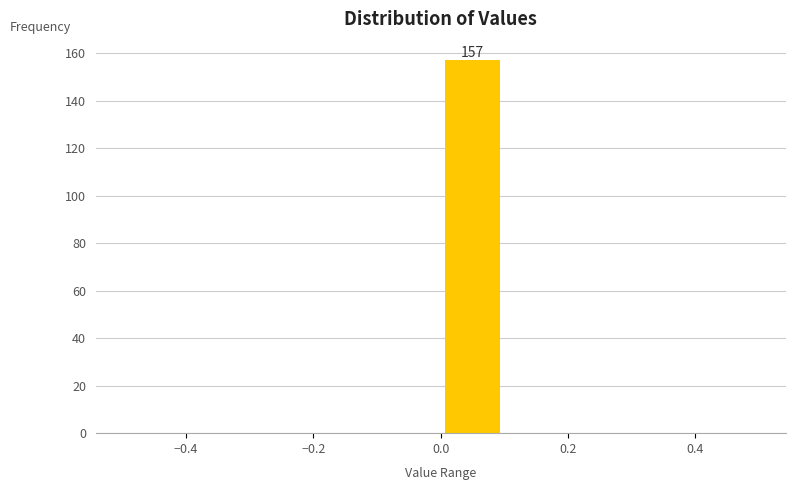

Over which range of the x-axis is the bar tallest?

0.0 to 0.1